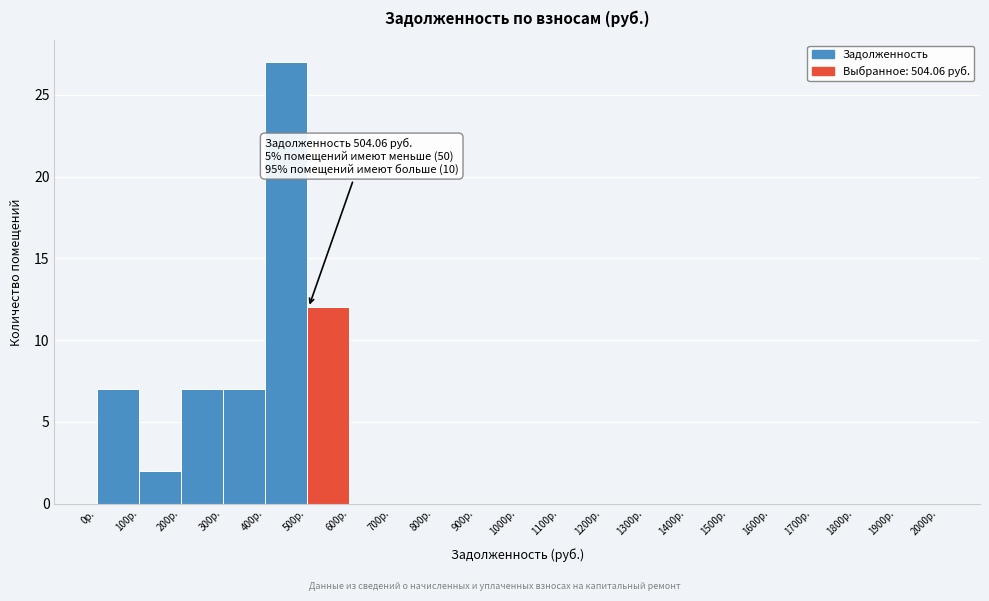

Over which range of the x-axis is the bar tallest?

400 to 500